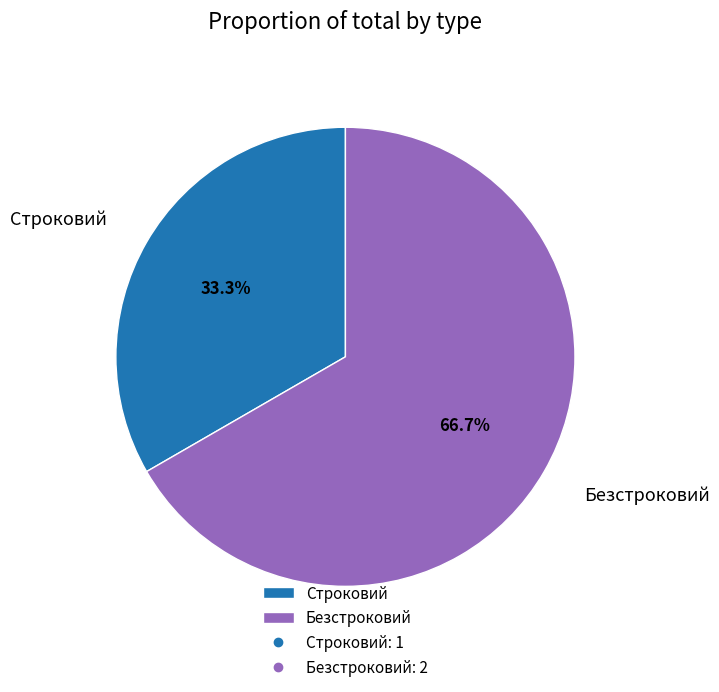

To the nearest percent, what percentage of the pie is Безстроковий?

67%